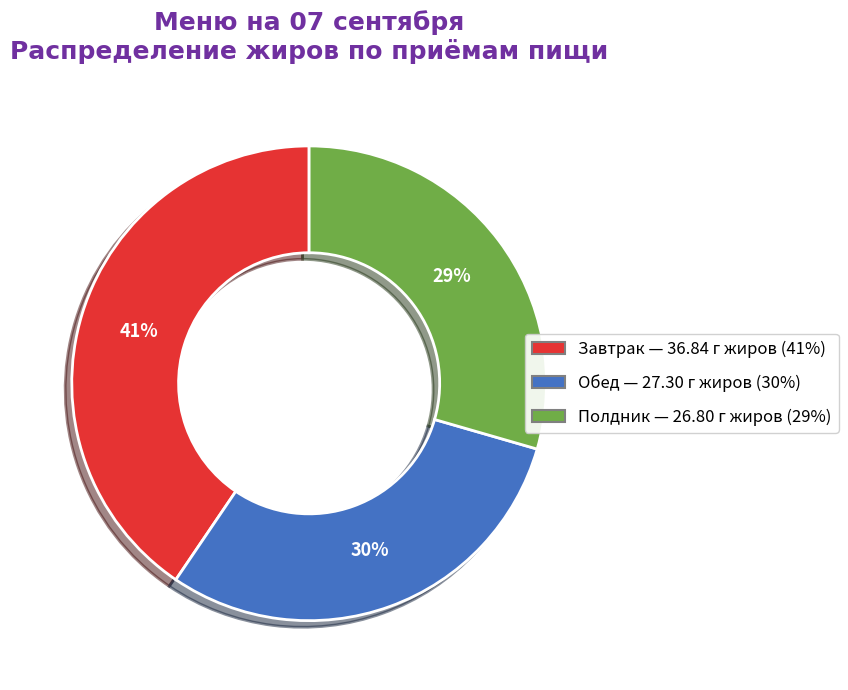

Is there a majority slice in this chart?

No